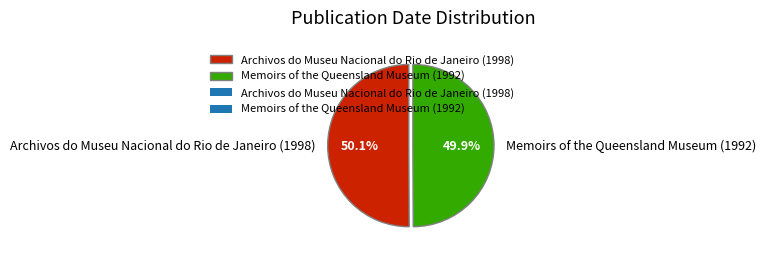

True or false: Archivos do Museu Nacional do Rio de Janeiro (1998) accounts for 44% of the total.

False